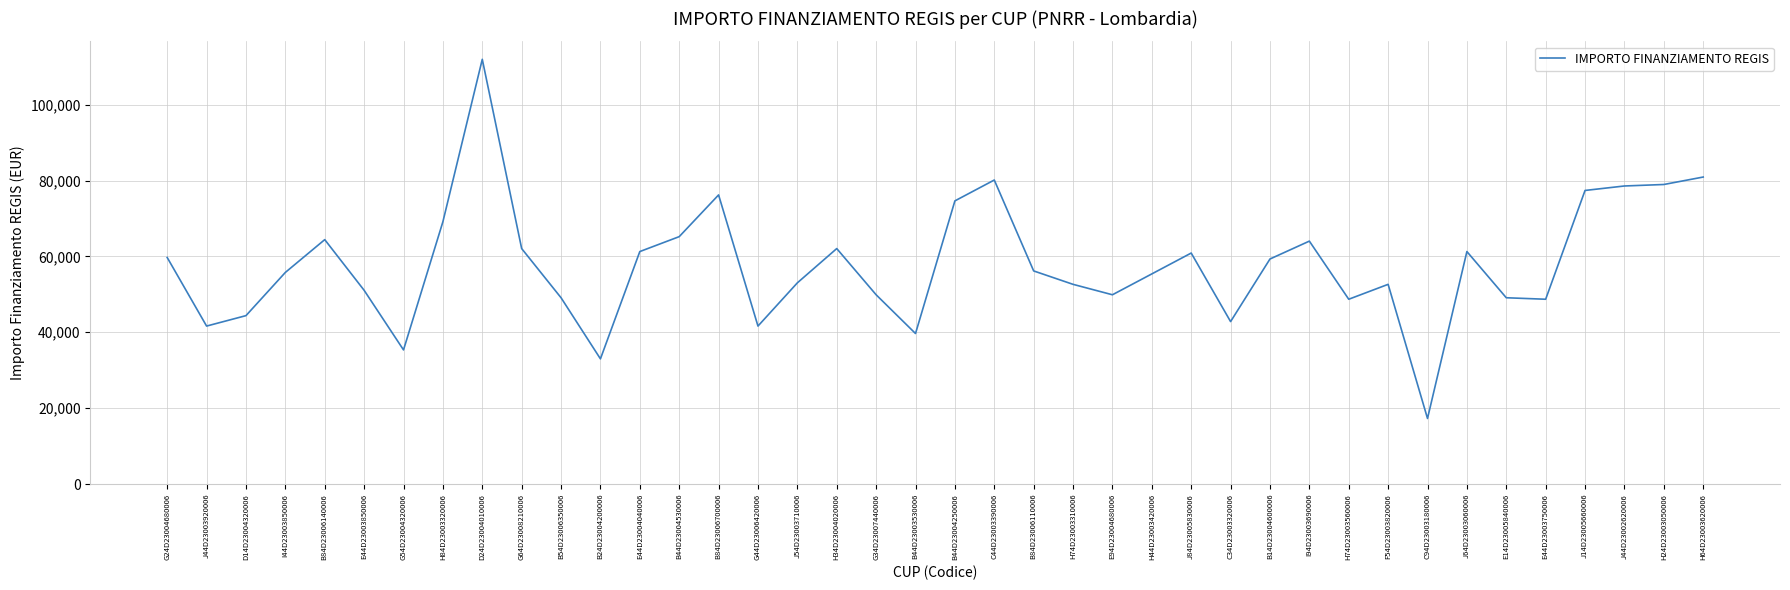

Where is the first local maximum?

B84D23006140006